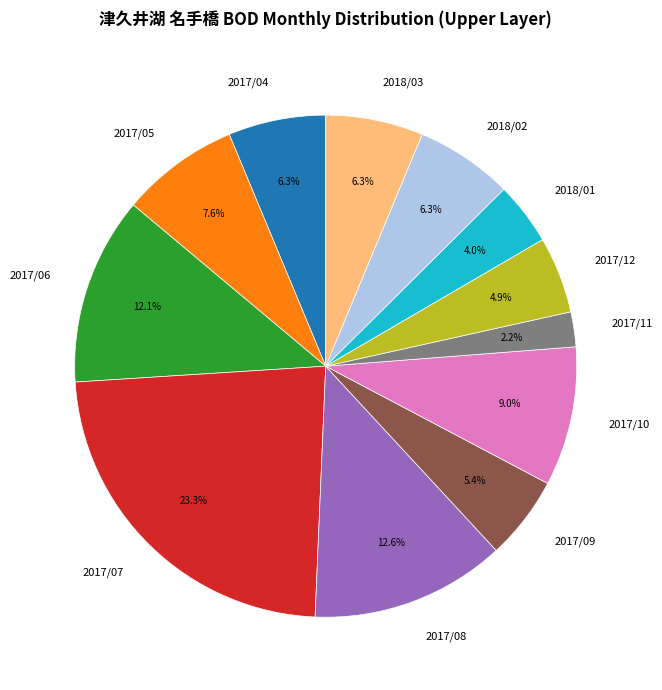

How many slices are in this pie chart?

12